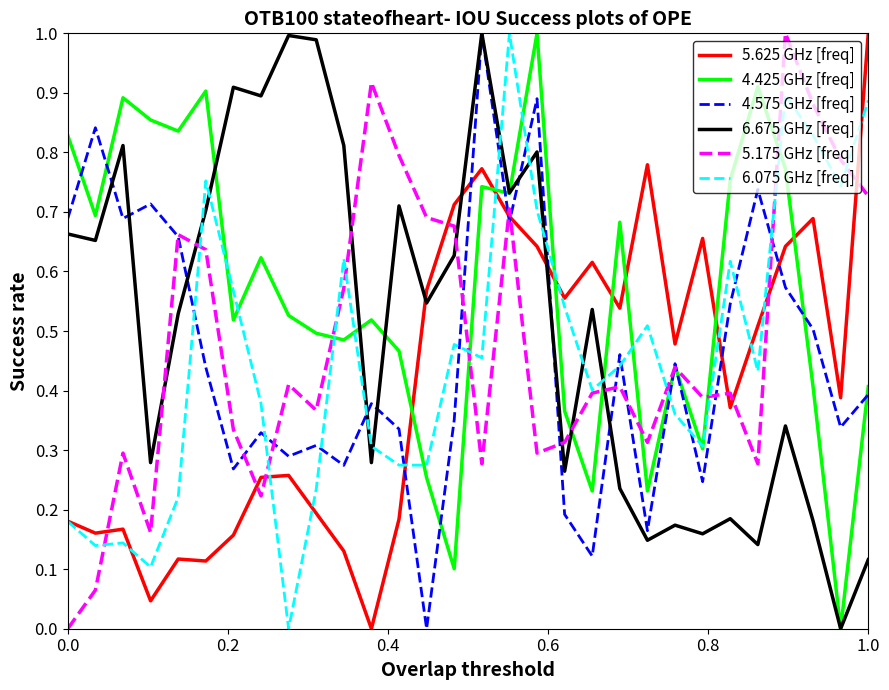

At how many categories does at least one series exceed 0?

30